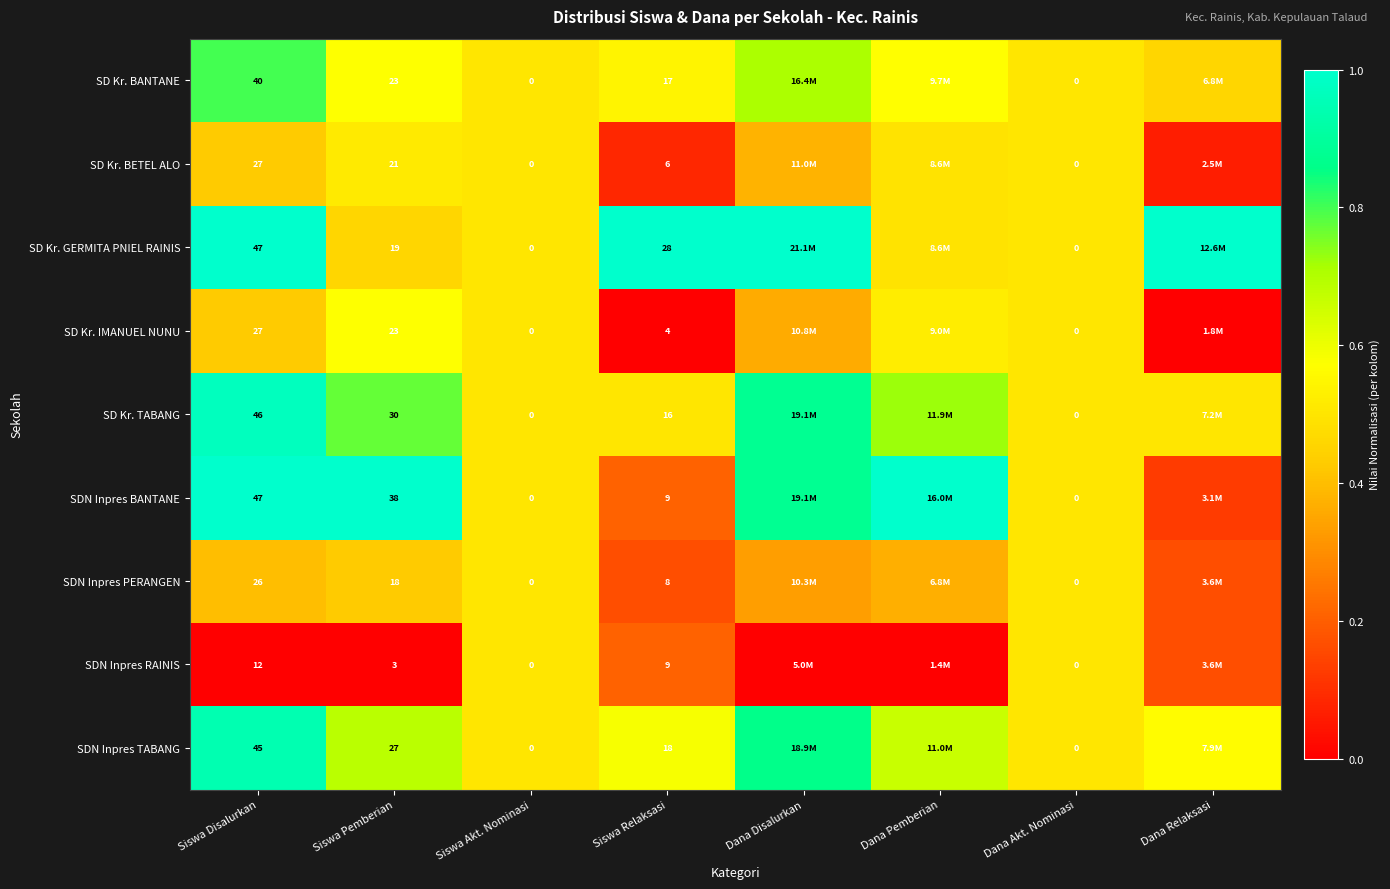

The SDN Inpres TABANG series shows 0.6 at Dana Relaksasi. True or false?

True